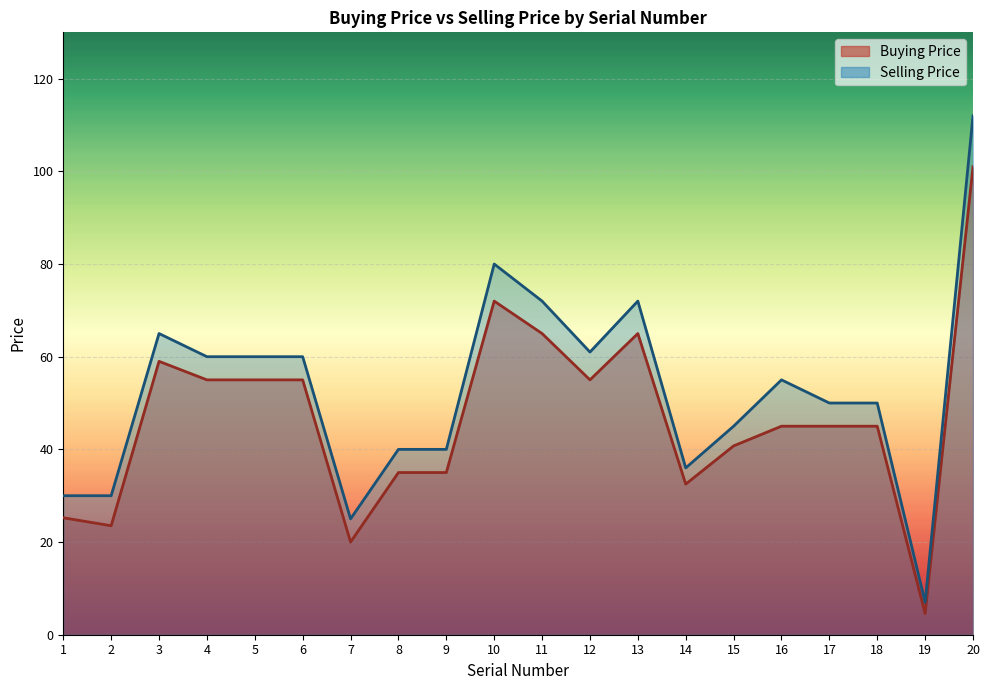

How many interior local valleys does the Selling Price series have?

4